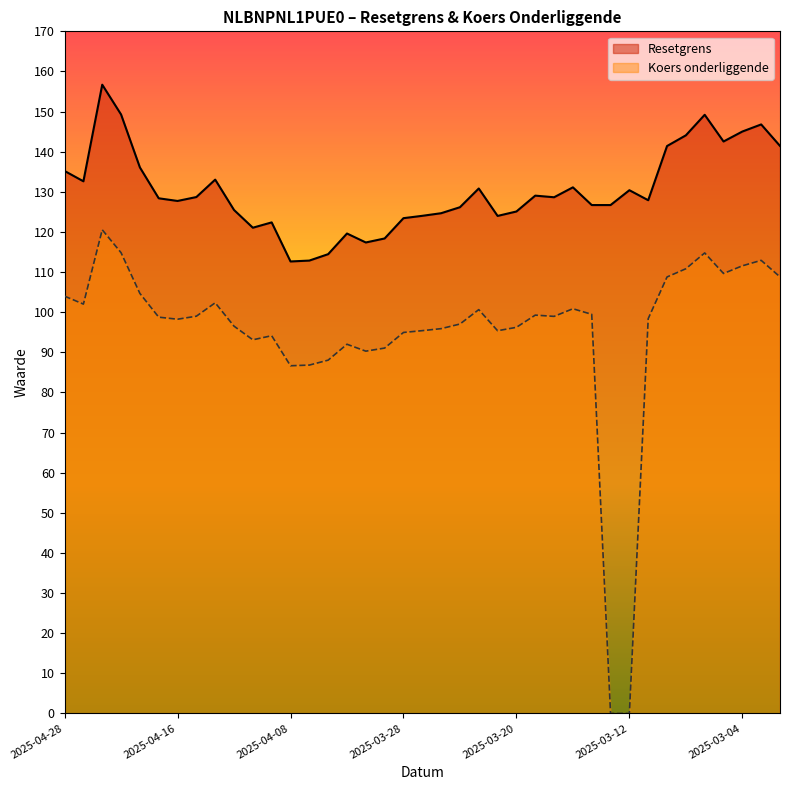

True or false: Koers onderliggende and Resetgrens cross at least once.

False